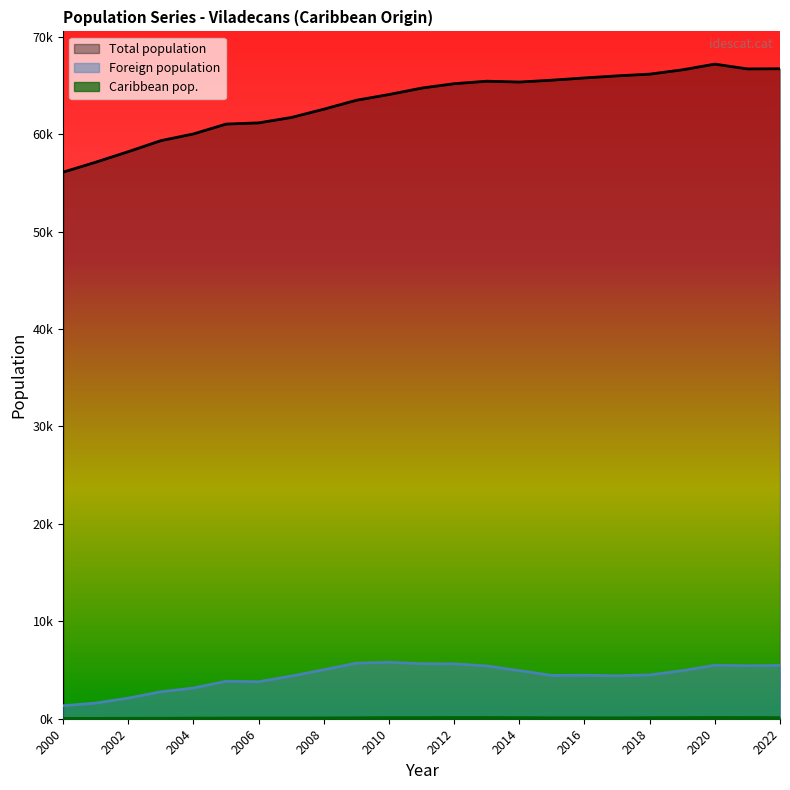

At which label is Total population closest to 61654?

2007